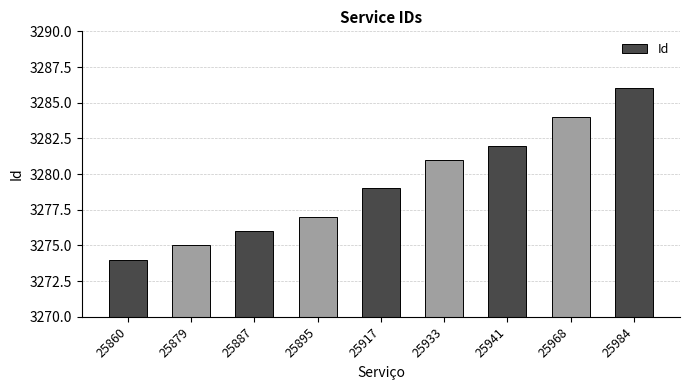

What is the approximate value at 25968, to the nearest 5?

3285